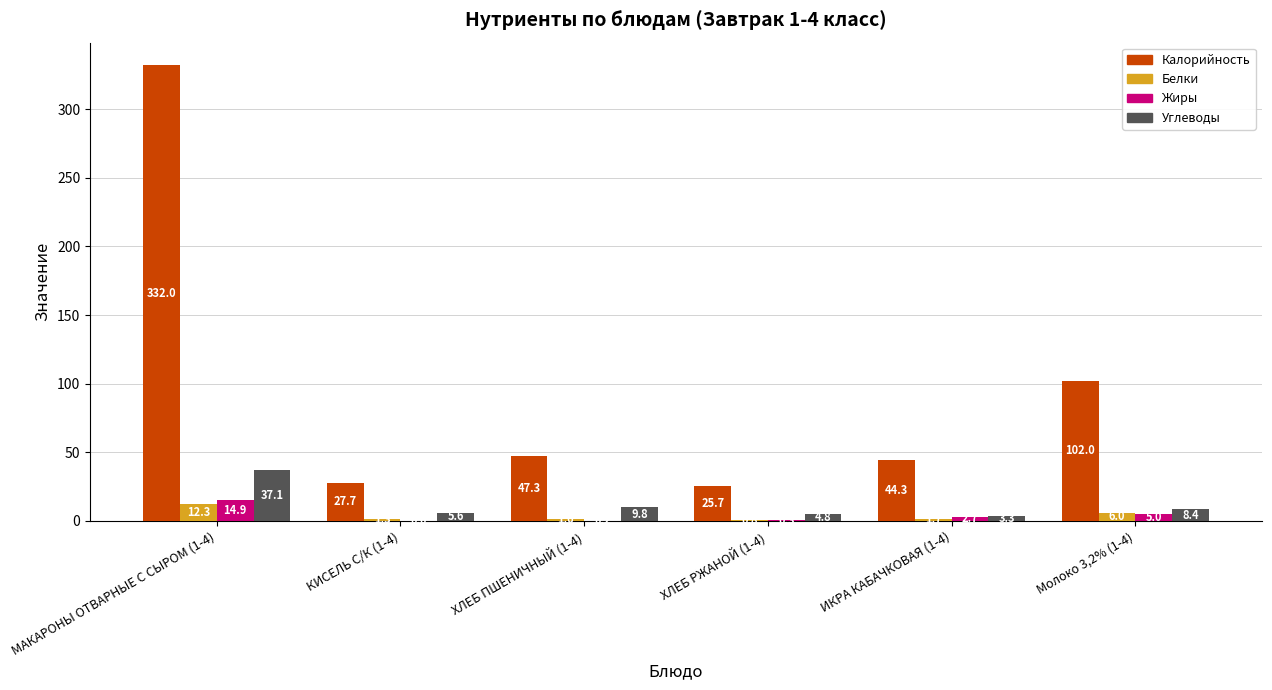

At which category is the sum across all series the highest?

МАКАРОНЫ ОТВАРНЫЕ С СЫРОМ (1-4)